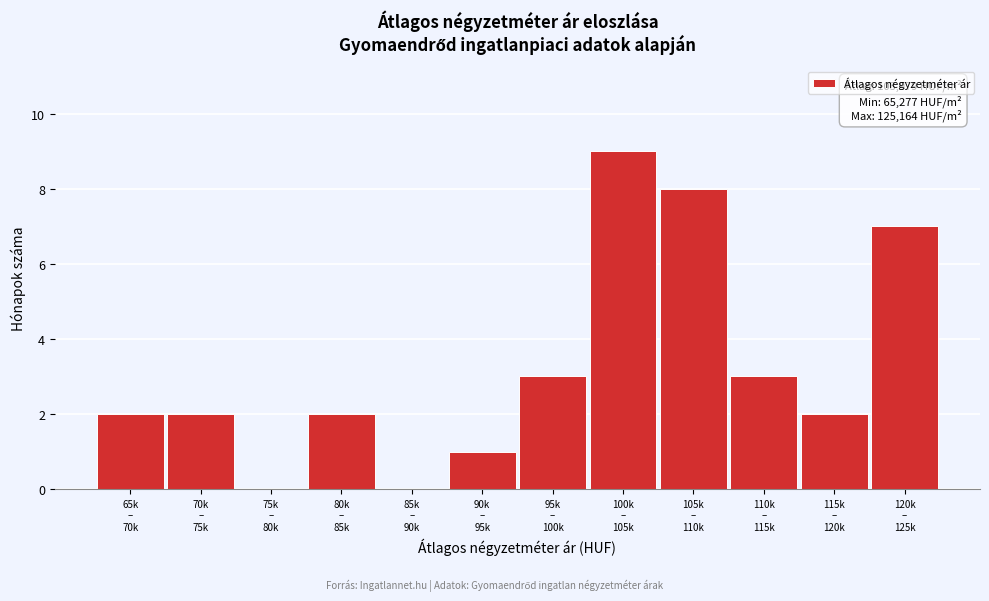

What is the sum of all values?

39